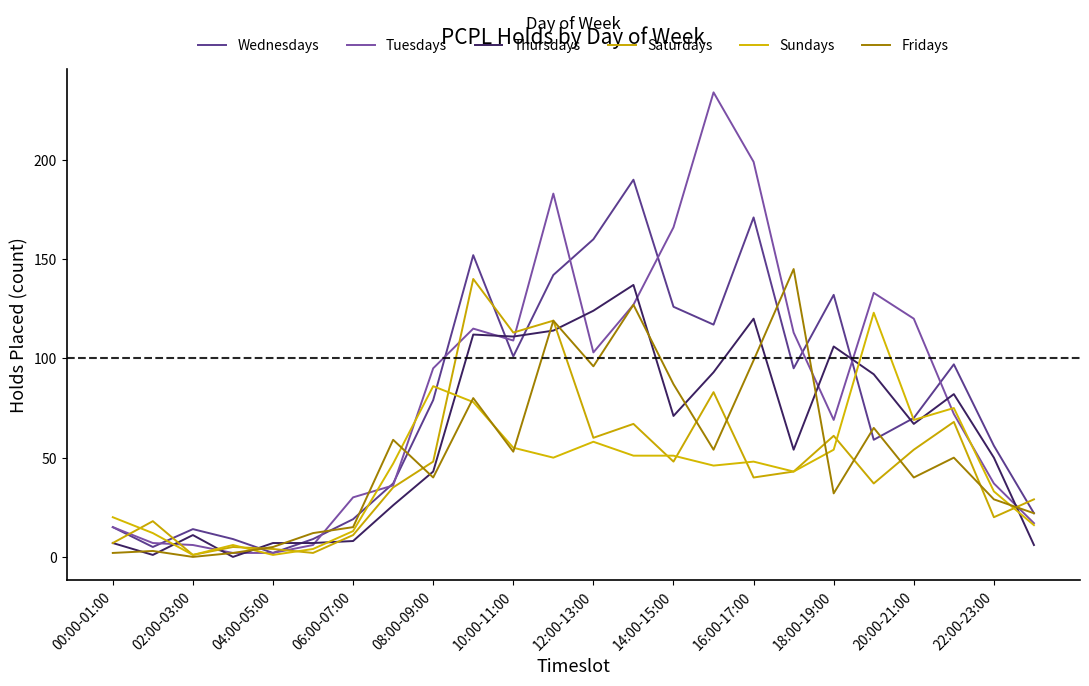

What are all the series names shown in the legend?

Wednesdays, Tuesdays, Thursdays, Saturdays, Sundays, Fridays